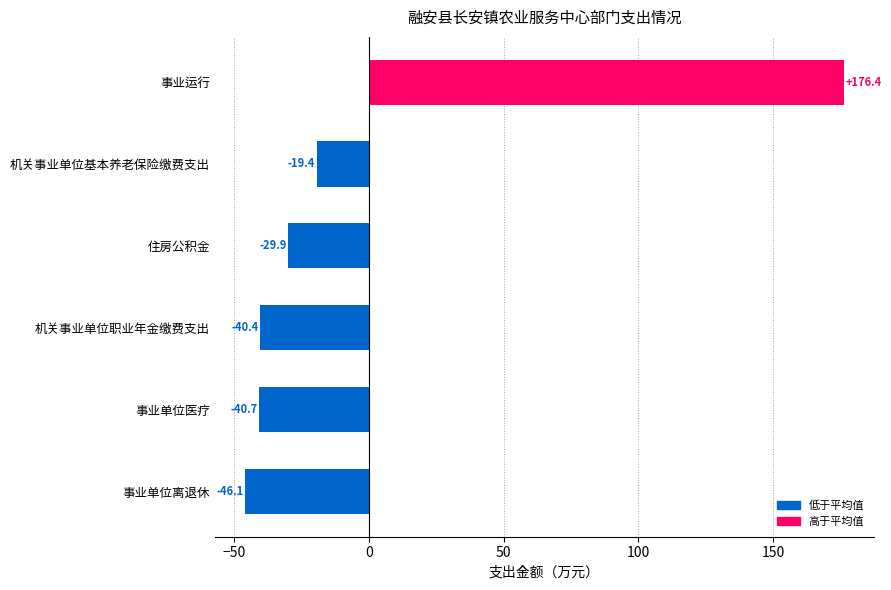

How many data points does each series have?

6